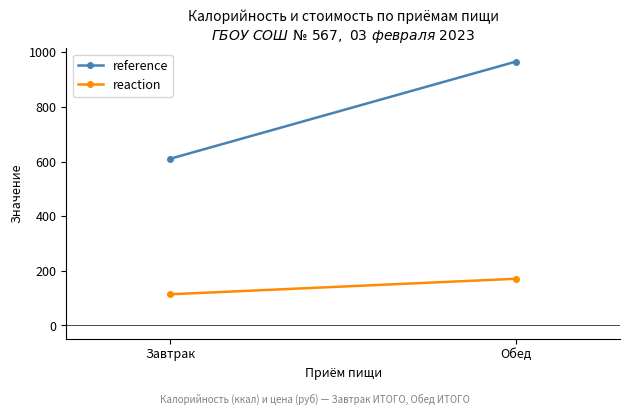

Where is reference nearest to the value 788?

Завтрак